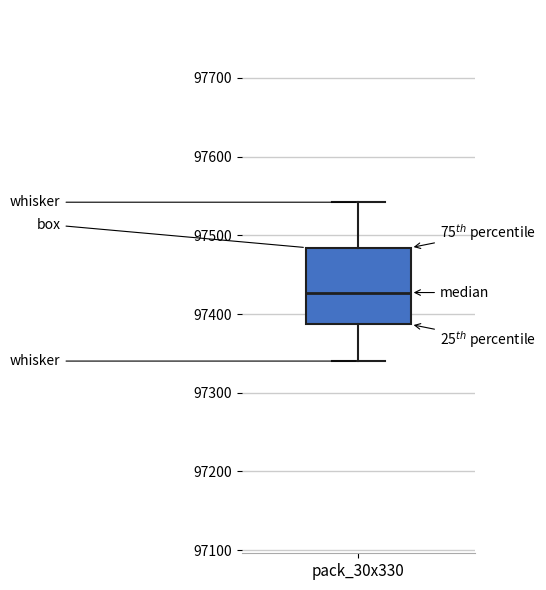

Transcribe this box plot: give where the median line is, the range the box spans, and where the two whiskers end, as read against the y-axis. The values are not printed on the chart, so give them approximately, as read against the axis.

median 97430, box 97390 to 97480, whiskers 97340 to 97540